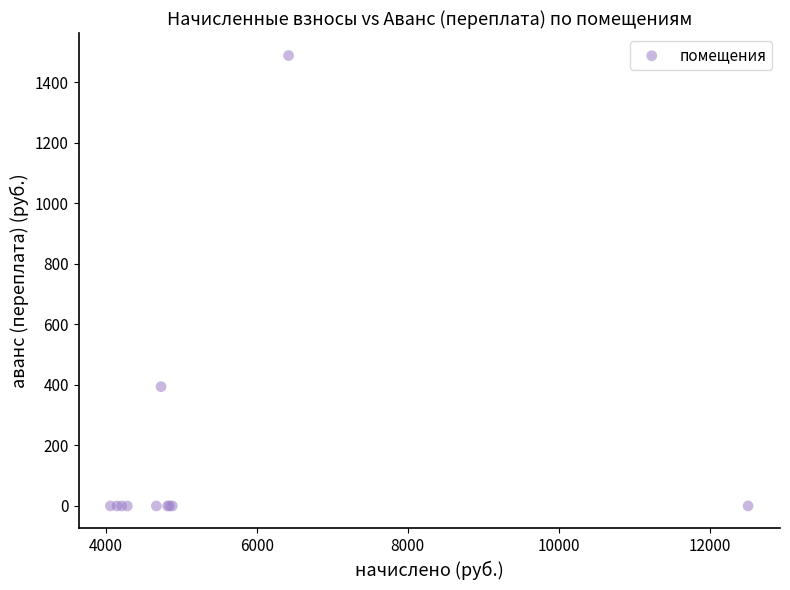

What Y value in the scatter plot is closest to 743?

394.1